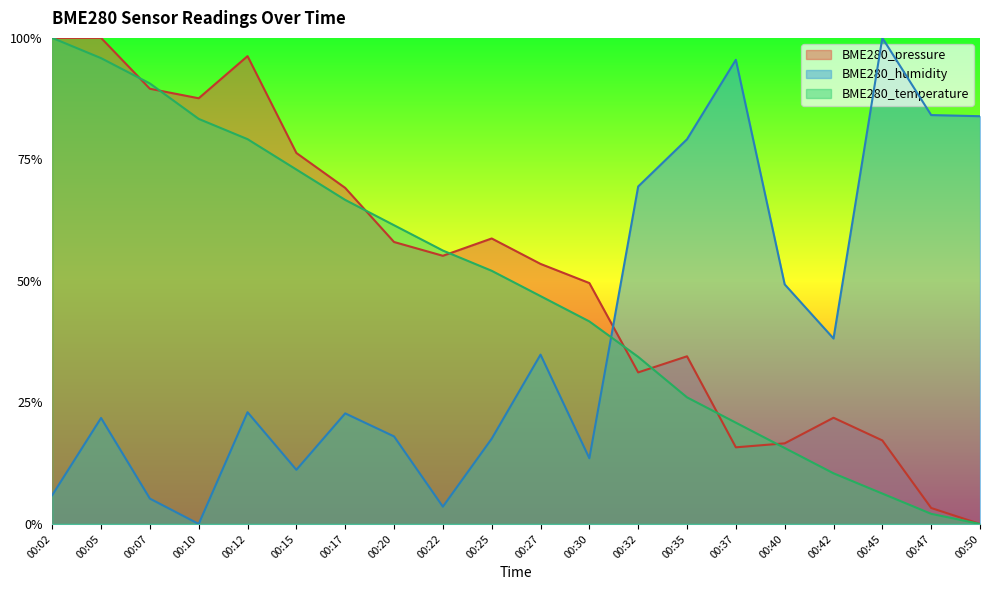

Where is the first local maximum for BME280_pressure?

00:12